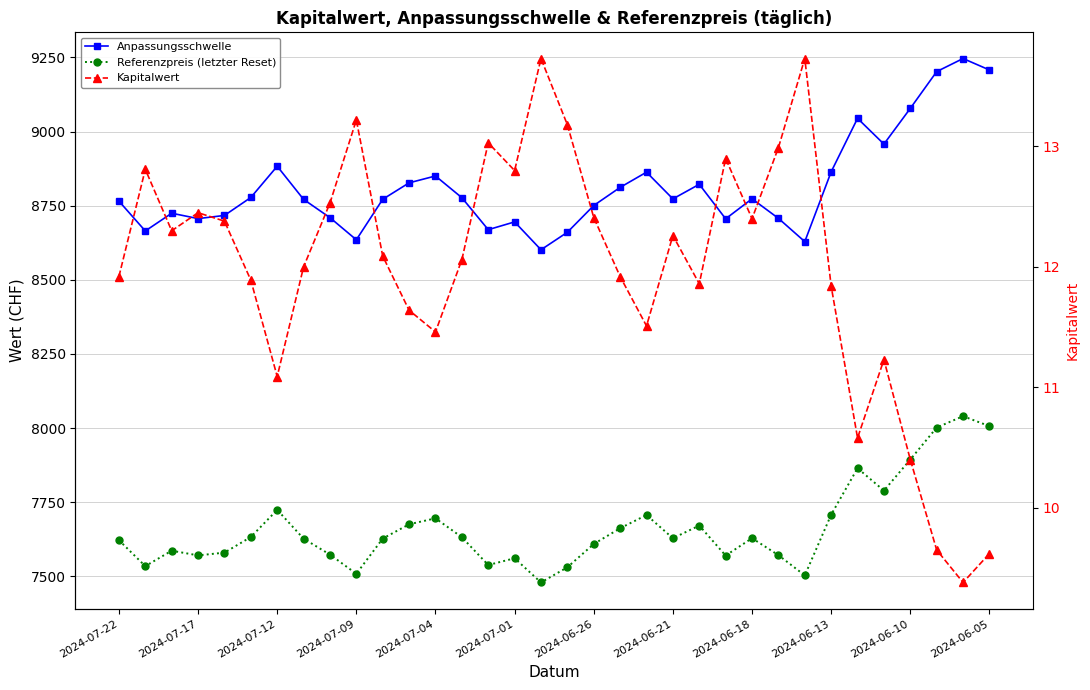

Count the number of categories in the chart.

34